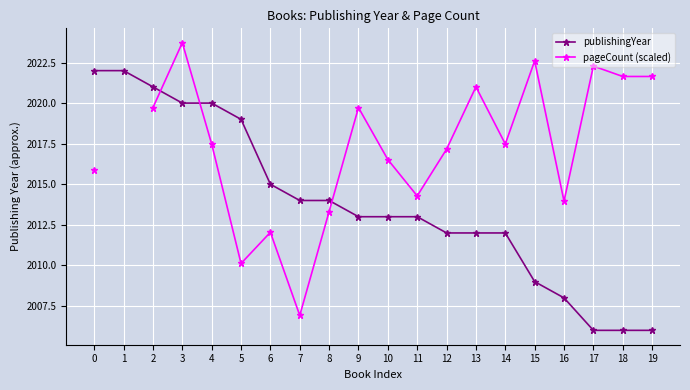

How many lines are shown in the chart?

2